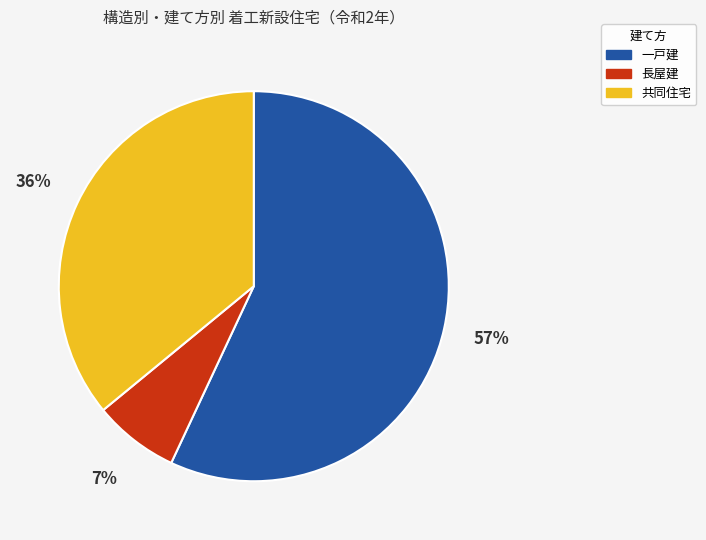

To the nearest percent, what is the difference between the largest and smallest slice percentages?

50%